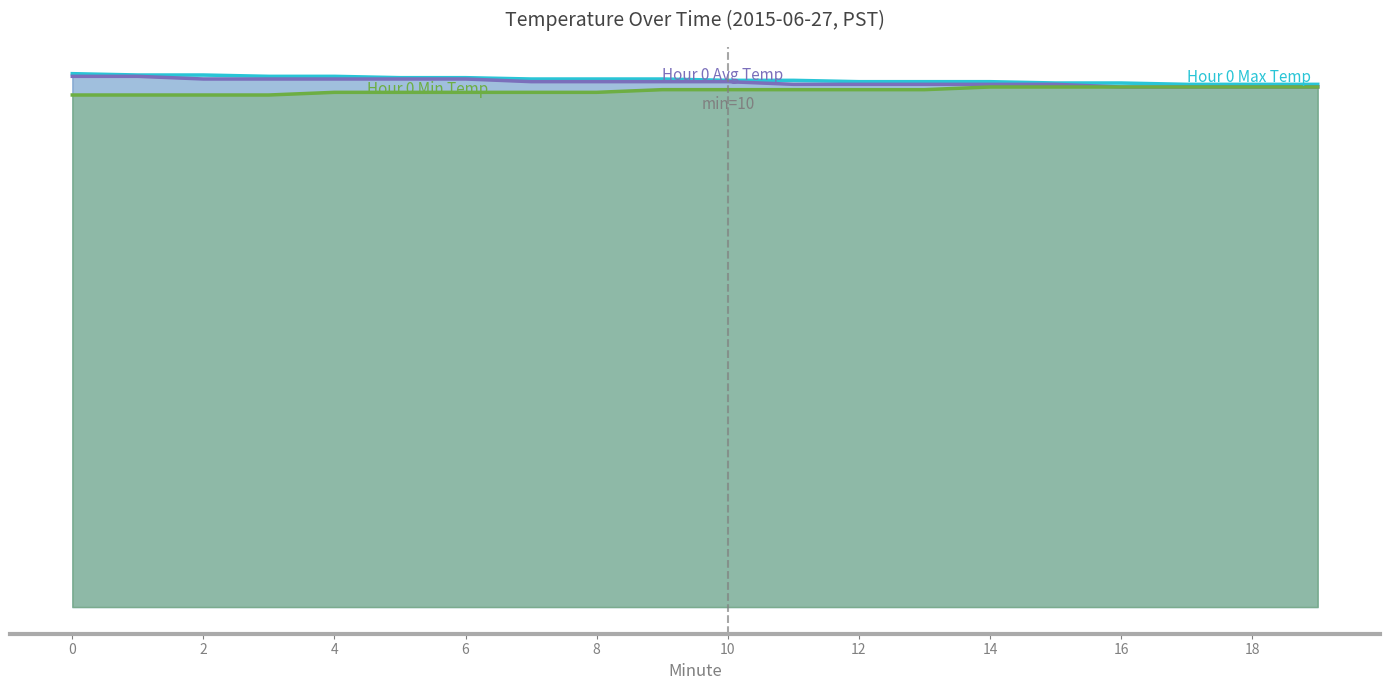

Which series has the widest spread of values?

Hour 0 Avg Temp